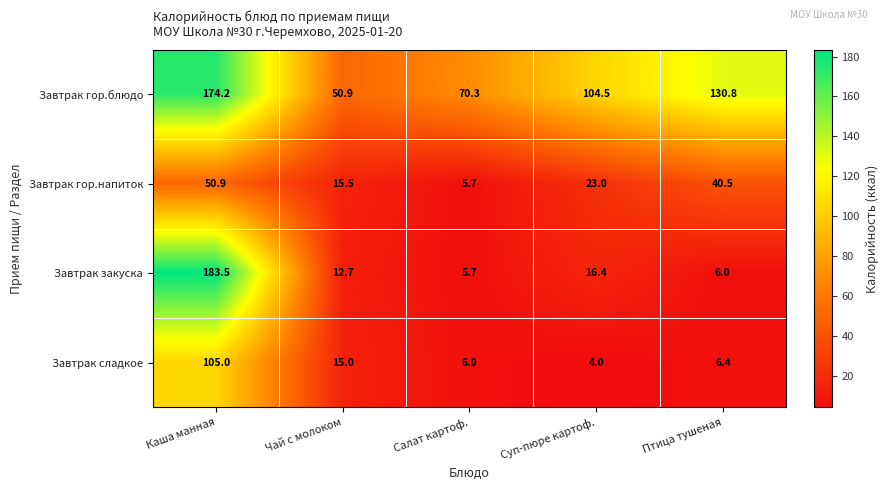

At Суп-пюре картоф., list the series in order from largest to smallest.

Завтрак гор.блюдо, Завтрак гор.напиток, Завтрак закуска, Завтрак сладкое